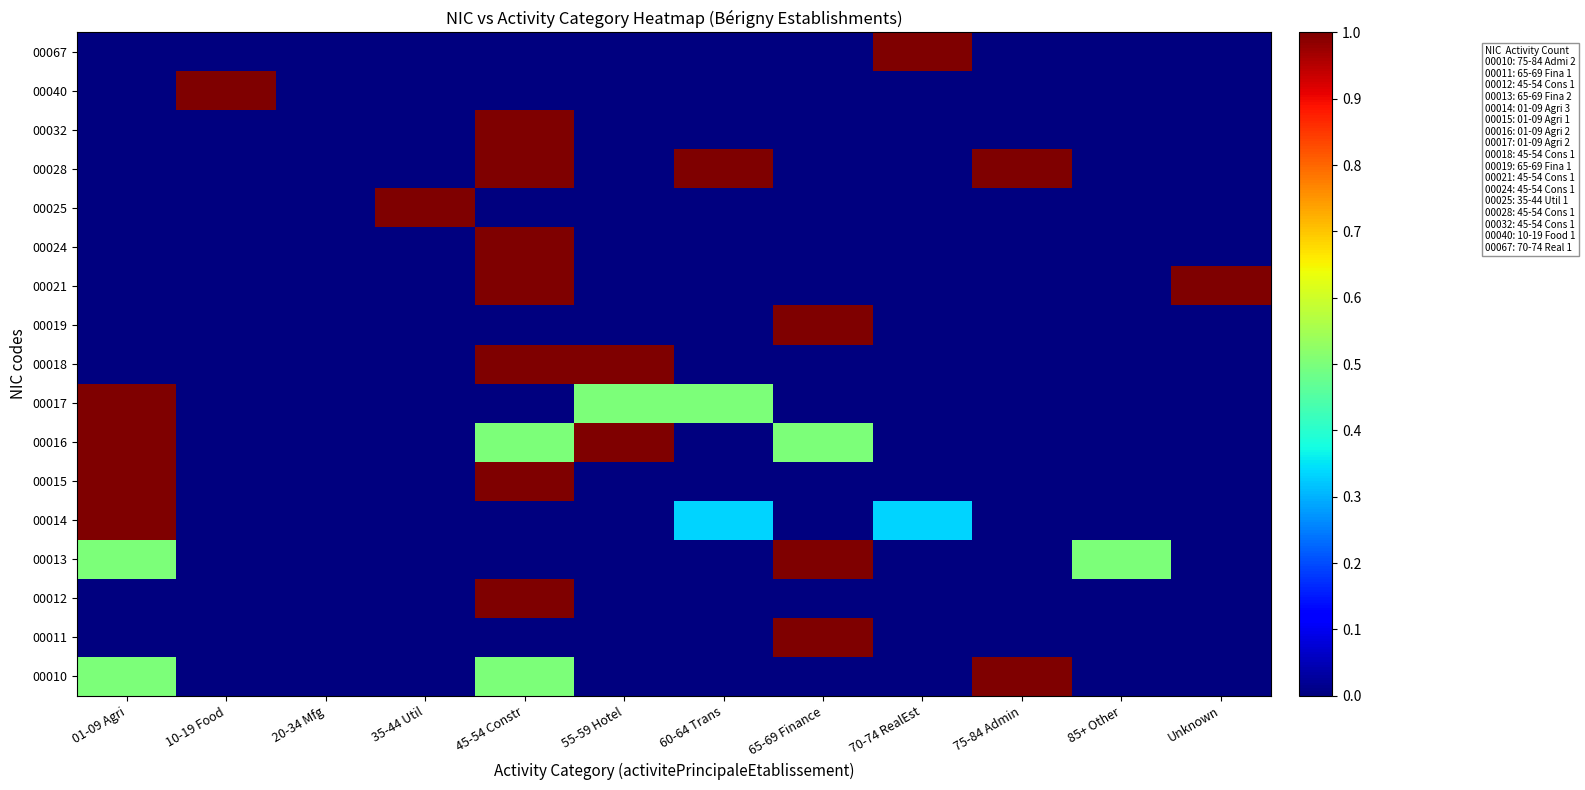

Count the number of data series in this chart.

17